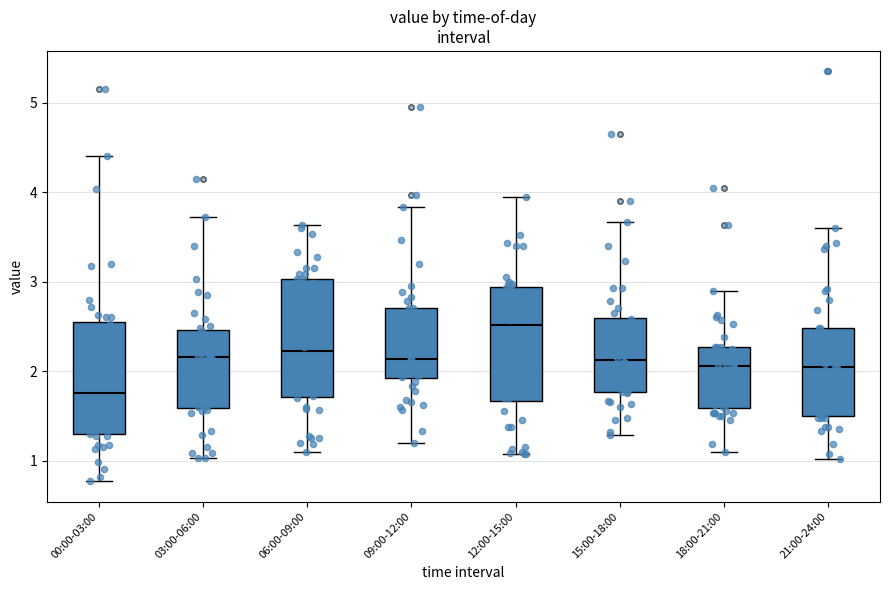

Reading left to right, read every box against the y-axis: the position of its median line, the range the box covers, and the ends of its whiskers. The values are not printed on the chart, so give them approximately, as read against the axis.

00:00-03:00: median 1.8, box 1.3 to 2.5, whiskers 0.8 to 4.4
03:00-06:00: median 2.2, box 1.6 to 2.5, whiskers 1.0 to 3.7
06:00-09:00: median 2.2, box 1.7 to 3.0, whiskers 1.1 to 3.6
09:00-12:00: median 2.1, box 1.9 to 2.7, whiskers 1.2 to 3.8
12:00-15:00: median 2.5, box 1.7 to 2.9, whiskers 1.1 to 4.0
15:00-18:00: median 2.1, box 1.8 to 2.6, whiskers 1.3 to 3.7
18:00-21:00: median 2.1, box 1.6 to 2.3, whiskers 1.1 to 2.9
21:00-24:00: median 2.0, box 1.5 to 2.5, whiskers 1.0 to 3.6